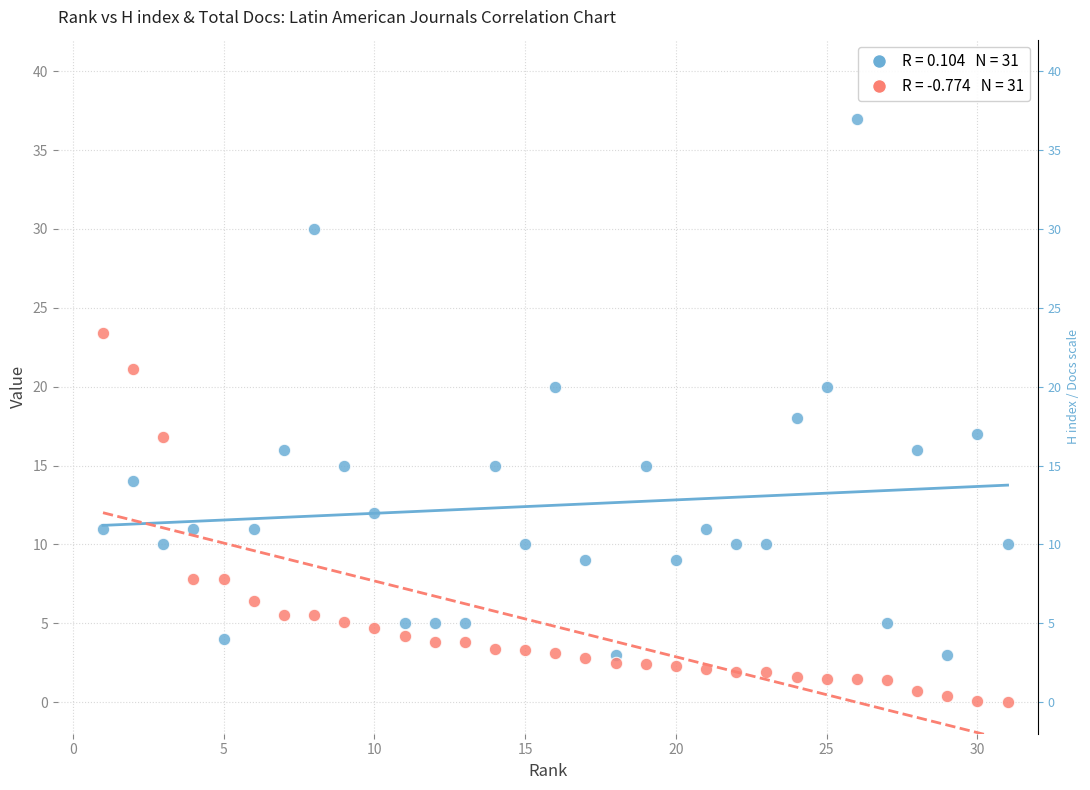

Across all data points, what is the range of Y values (max minus min)?

37.0